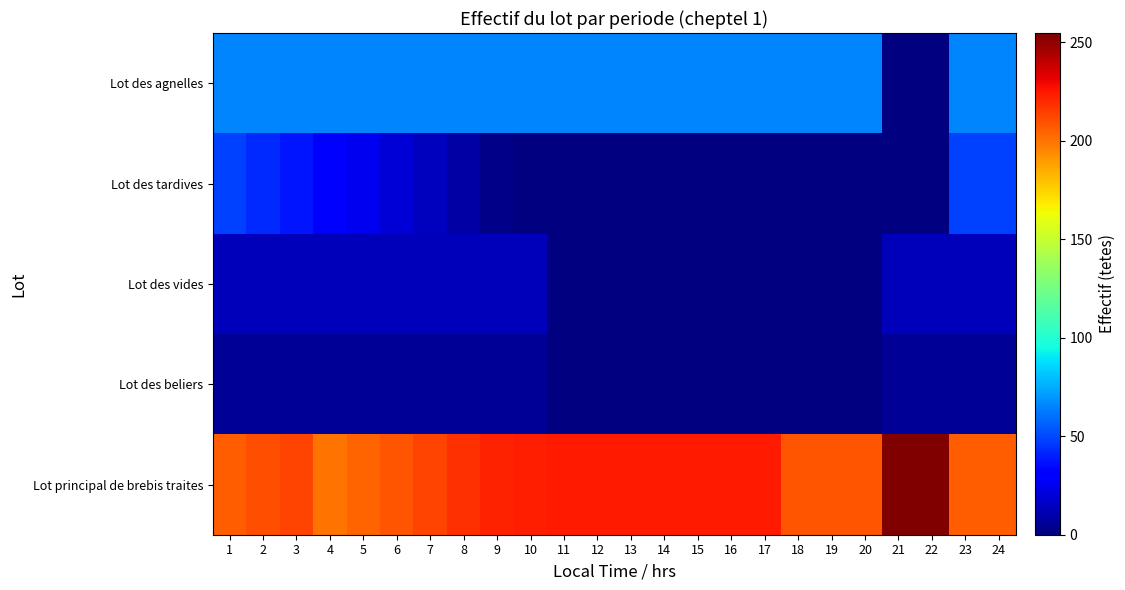

Reading left to right, transcribe all the data shown in this chart.

Lot principal de brebis traites: 1=206.1	2=209.9	3=213.8	4=200.4	5=204.2	6=208.7	7=213.1	8=218.2	9=222.1	10=223.3	11=224.6	12=224.6	13=224.6	14=224.6	15=224.6	16=224.6	17=224.6	18=208.0	19=208.0	20=208.0	21=254.6	22=254.6	23=206.1	24=206.1
Lot des beliers: 1=5.1	2=5.1	3=5.1	4=5.1	5=5.1	6=5.1	7=5.1	8=5.1	9=5.1	10=5.1	11=0.0	12=0.0	13=0.0	14=0.0	15=0.0	16=0.0	17=0.0	18=0.0	19=0.0	20=0.0	21=5.1	22=5.1	23=5.1	24=5.1
Lot des vides: 1=13.4	2=13.4	3=13.4	4=13.4	5=13.4	6=13.4	7=13.4	8=13.4	9=13.4	10=13.4	11=0.0	12=0.0	13=0.0	14=0.0	15=0.0	16=0.0	17=0.0	18=0.0	19=0.0	20=0.0	21=13.4	22=13.4	23=13.4	24=13.4
Lot des tardives: 1=48.5	2=42.8	3=37.0	4=31.3	5=25.5	6=19.8	7=14.0	8=8.3	9=2.5	10=0.0	11=0.0	12=0.0	13=0.0	14=0.0	15=0.0	16=0.0	17=0.0	18=0.0	19=0.0	20=0.0	21=0.0	22=0.0	23=48.5	24=48.5
Lot des agnelles: 1=65.1	2=65.1	3=65.1	4=65.1	5=65.1	6=65.1	7=65.1	8=65.1	9=65.1	10=65.1	11=65.1	12=65.1	13=65.1	14=65.1	15=65.1	16=65.1	17=65.1	18=65.1	19=65.1	20=65.1	21=0.0	22=0.0	23=65.1	24=65.1